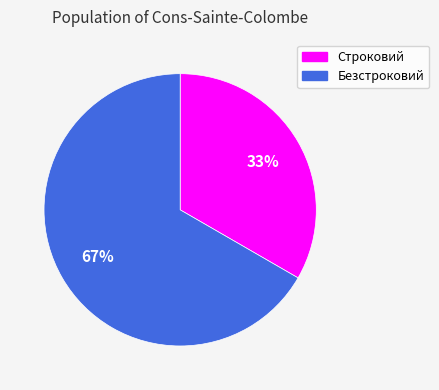

To the nearest percent, what is the combined percentage of Безстроковий and Строковий?

100%